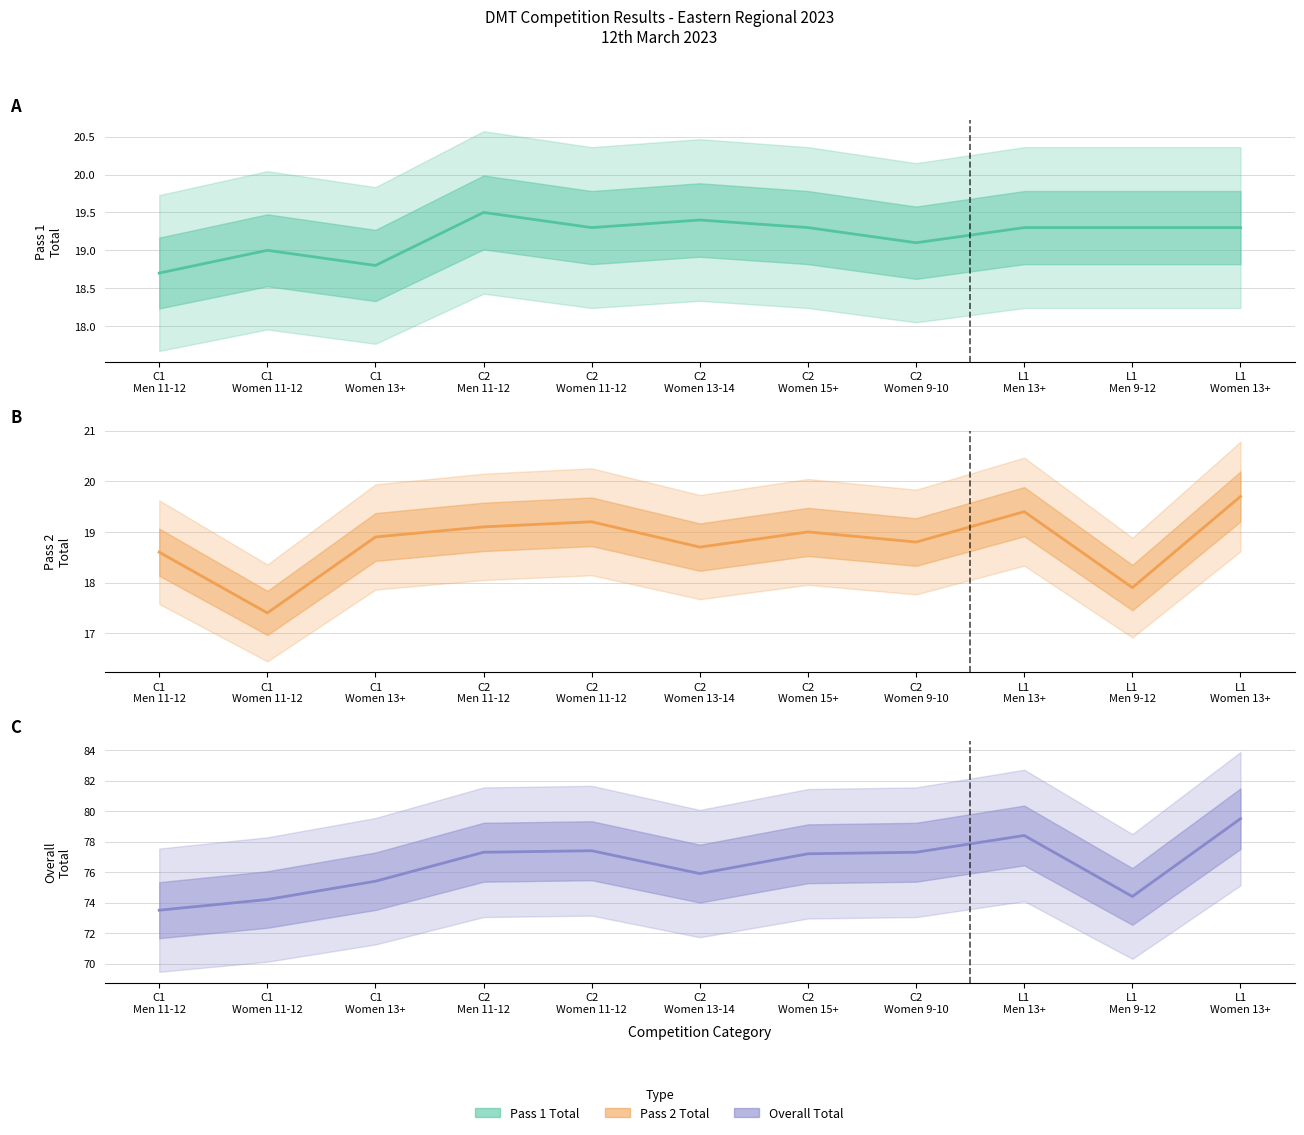

How many data points does each series have?

11